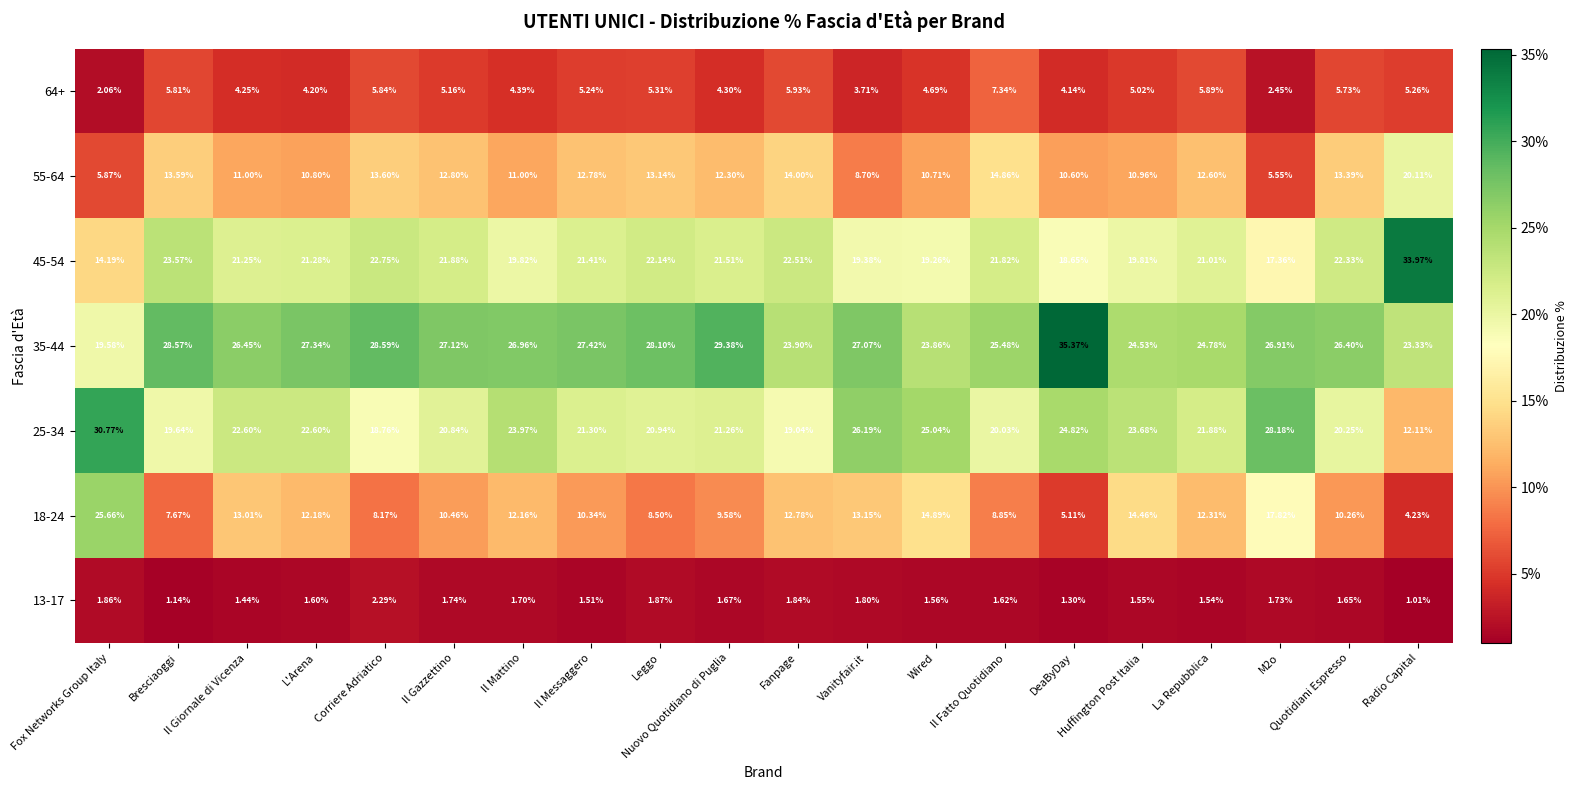

At which category is the sum across all series the highest?

Radio Capital